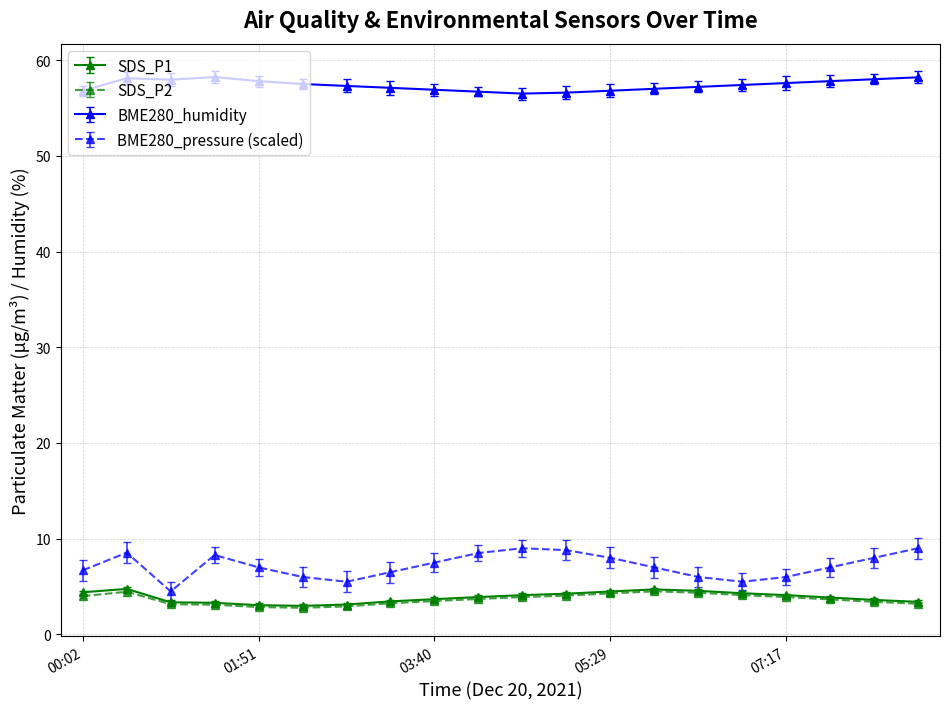

In SDS_P1, how many points are higher than both neighbors (excluding endpoints)?

2